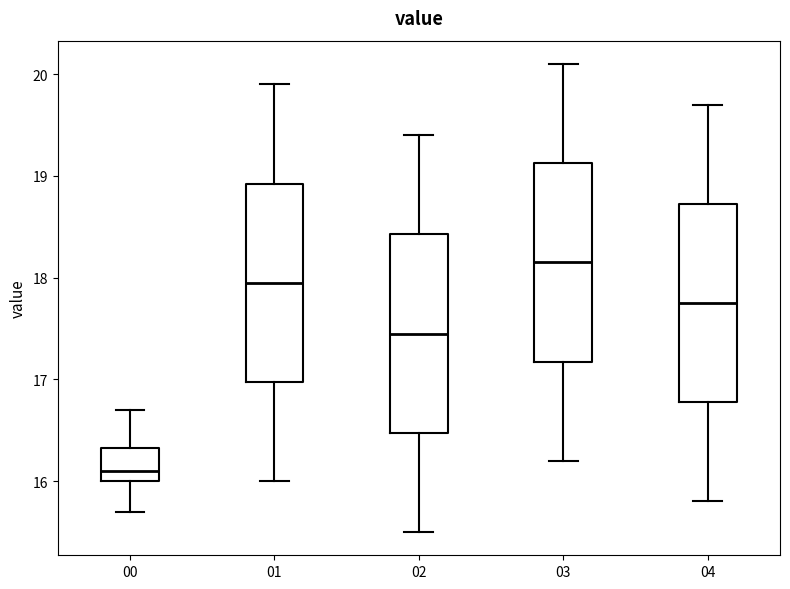

Where does the lower whisker of the box at x = 01 end on the y-axis? The values are not printed on the chart, so give them approximately, as read against the axis.

16.0